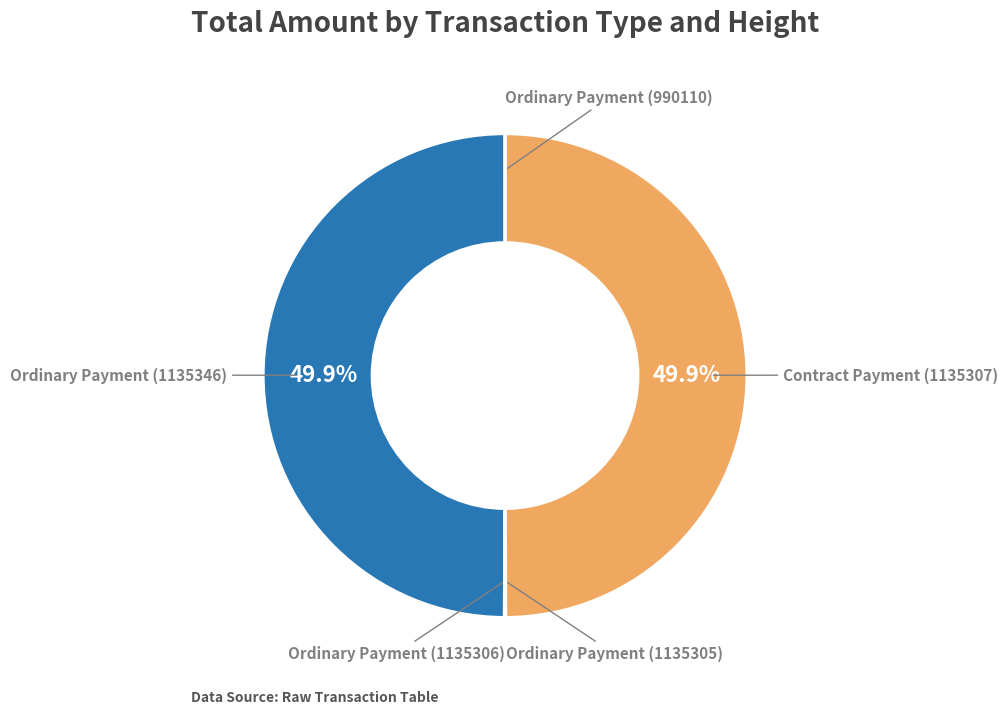

How many segments does this pie chart have?

5